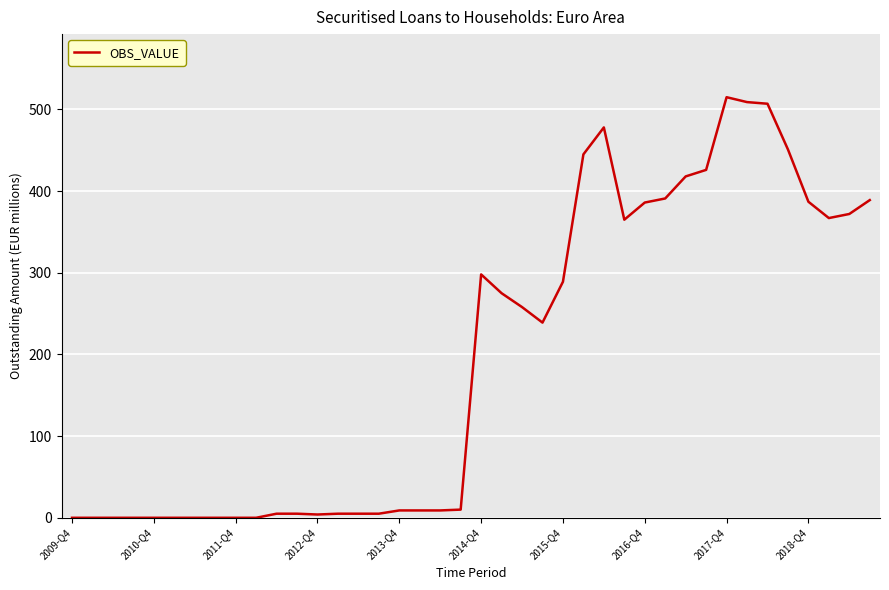

What is the maximum value shown in the chart?

515